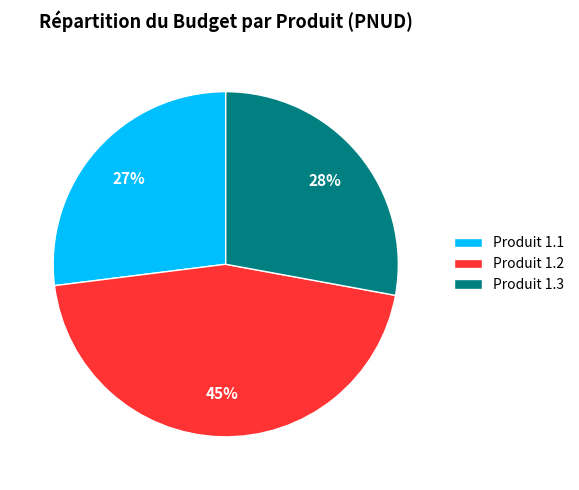

Combined, do Produit 1.3 and Produit 1.2 account for over 50%?

Yes